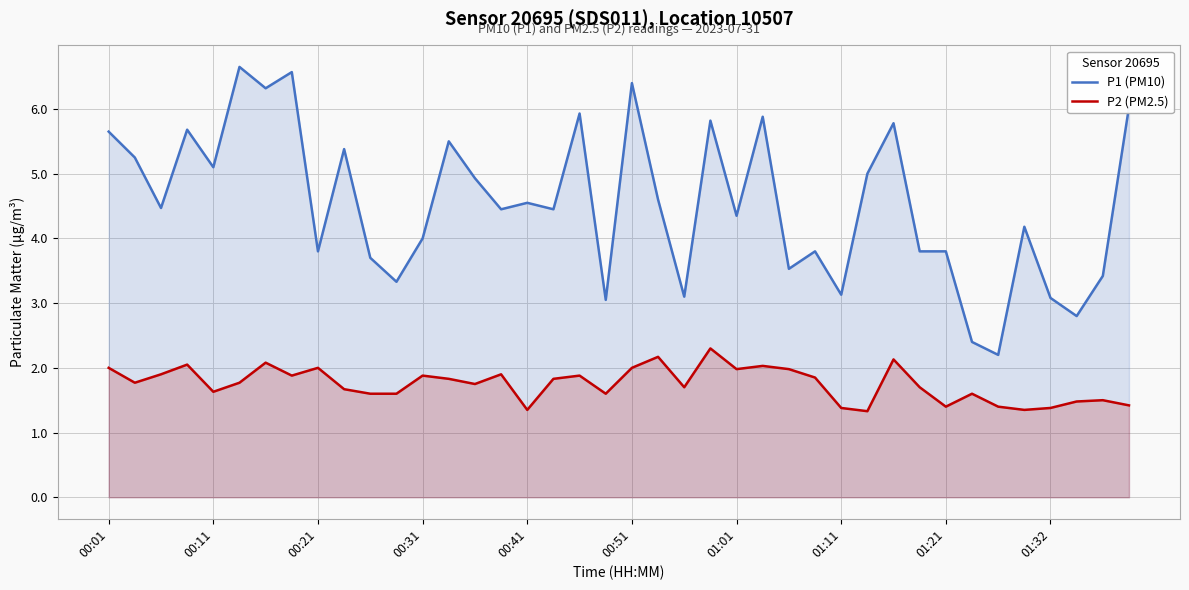

Which series has the largest range (max minus min)?

P1 (PM10)